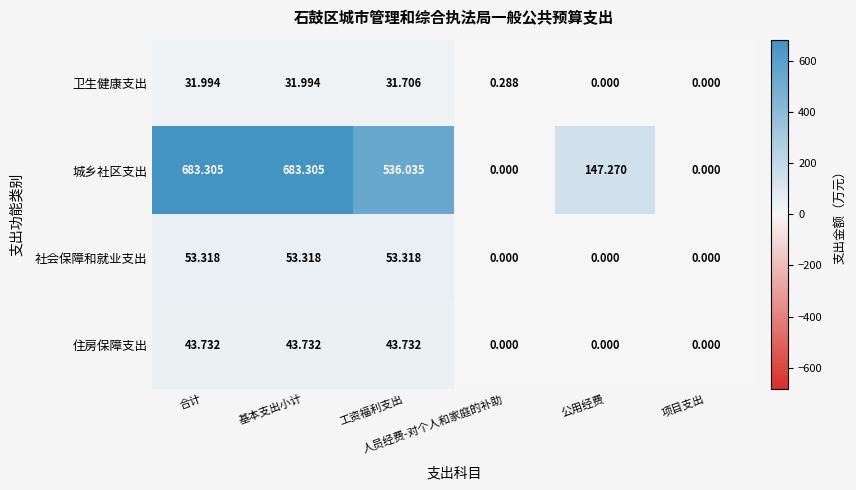

Which series has the widest spread of values?

城乡社区支出